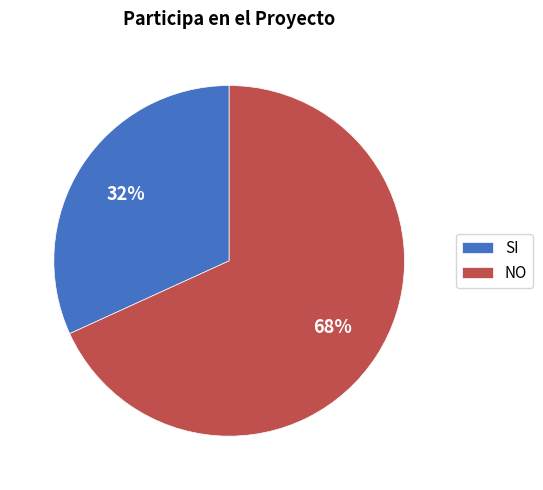

The NO slice represents 68% of the pie. True or false?

True